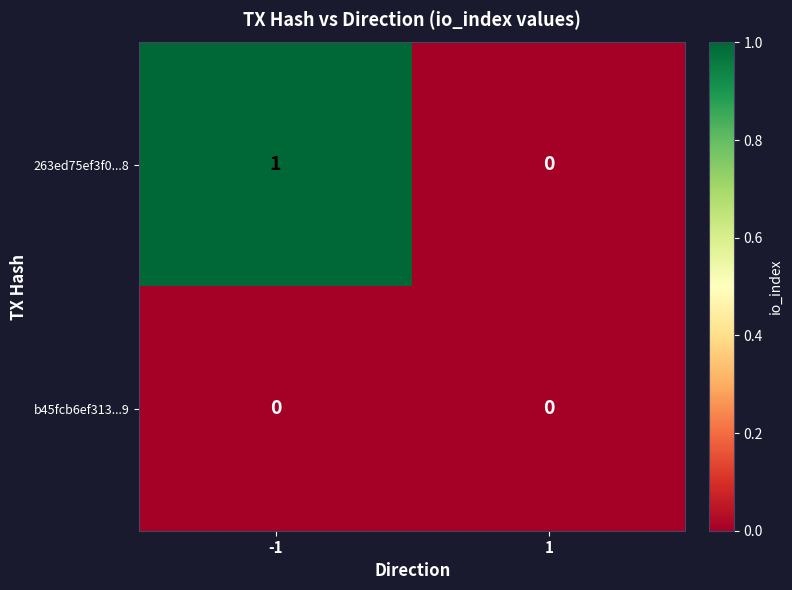

Count the number of categories in the chart.

2